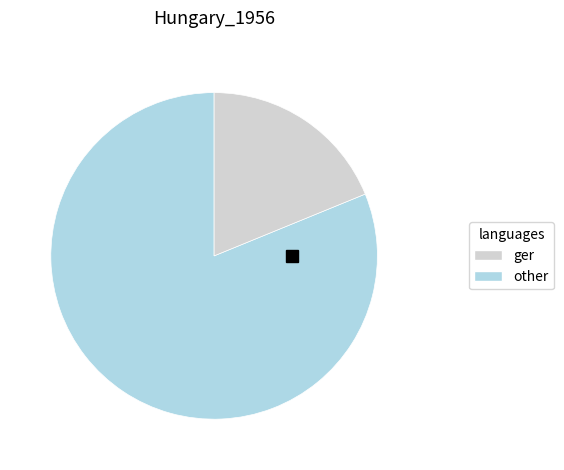

Does any single category account for the majority?

Yes